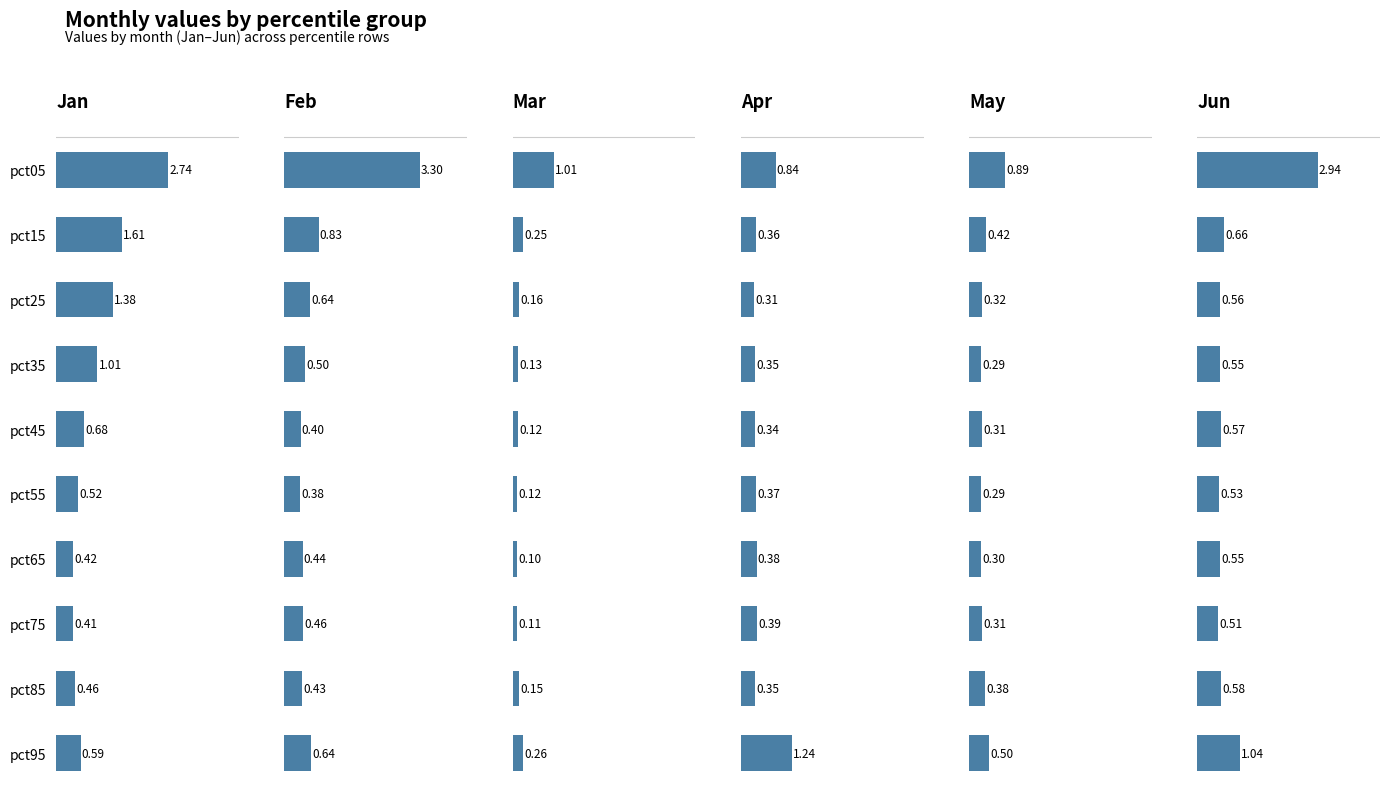

How many groups of bars are there?

10